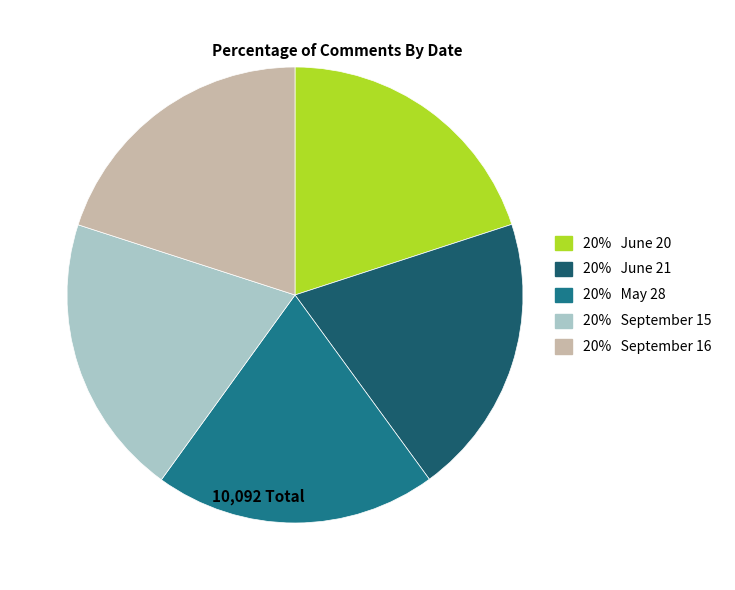

Do 20% May 28 and 20% June 20 together represent more than half of the pie?

No